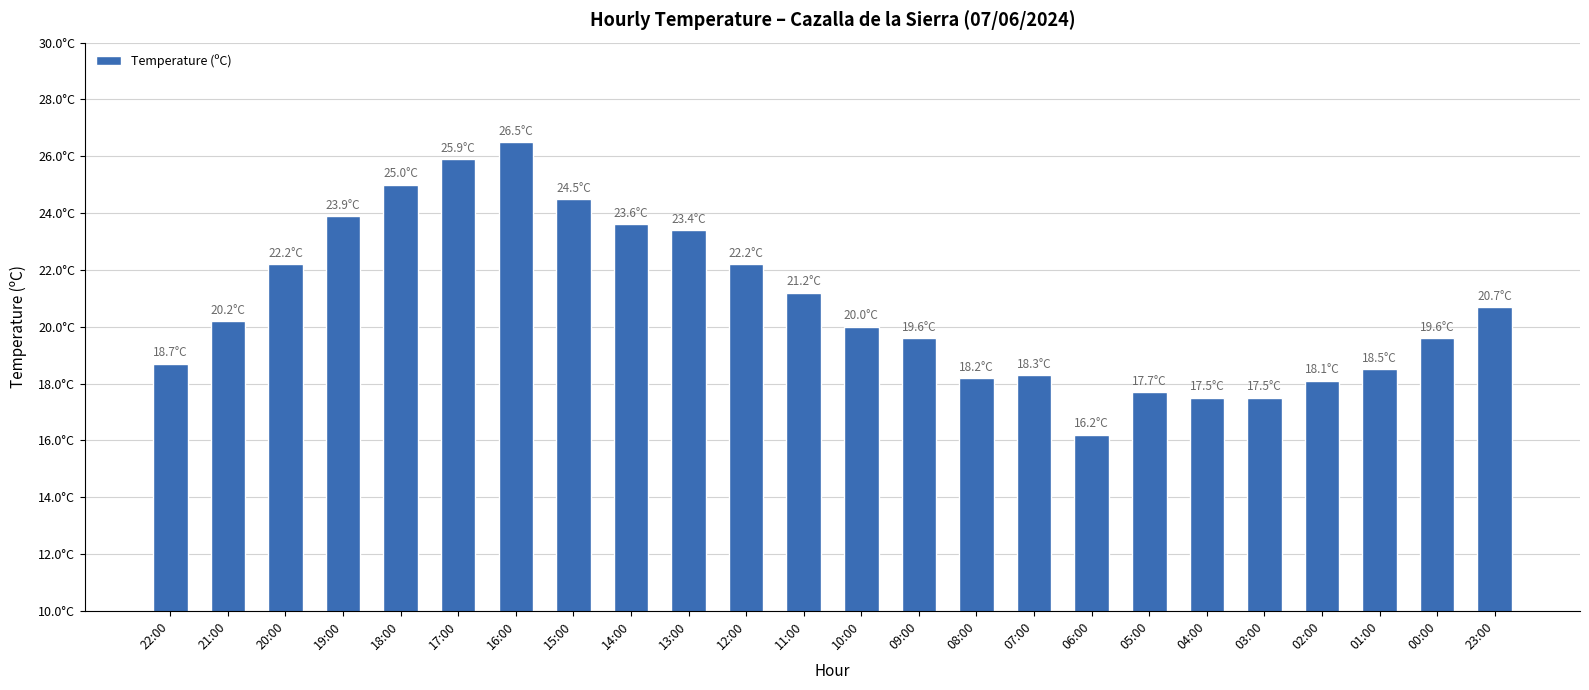

What is the change in value from 15:00 to 00:00?

-4.9